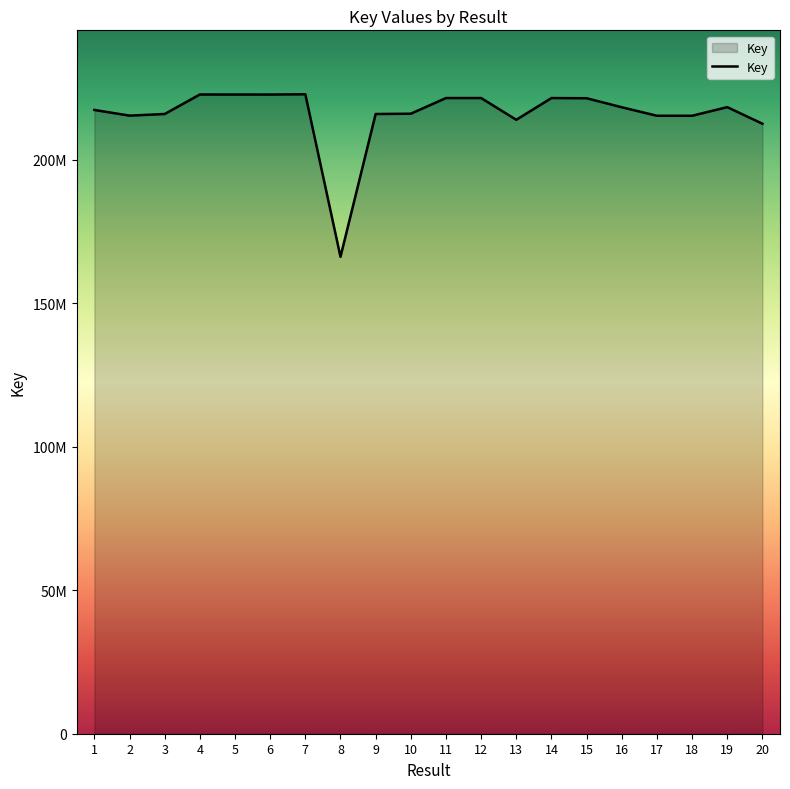

Read the value at 18, to the nearest 50.

215335850